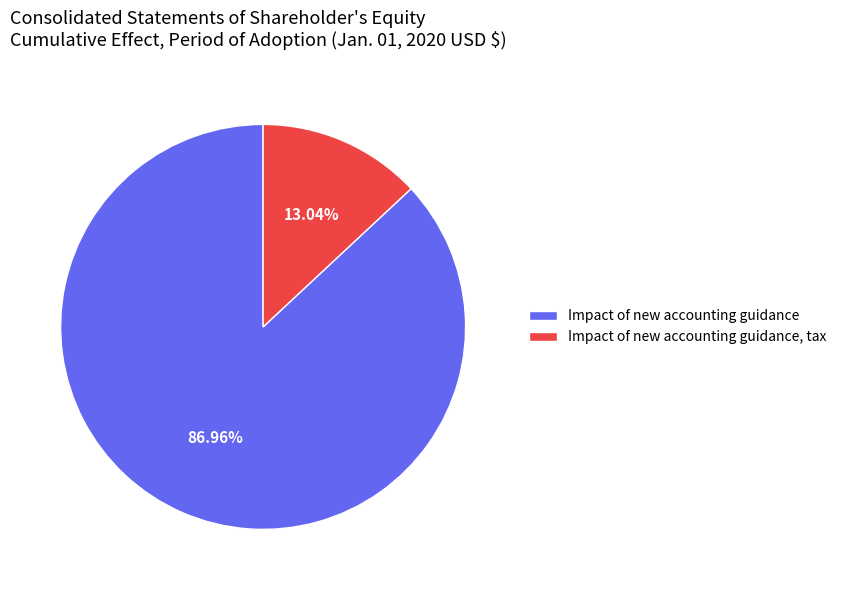

To the nearest percent, what is the difference between the Impact of new accounting guidance, tax and Impact of new accounting guidance slice percentages?

74%